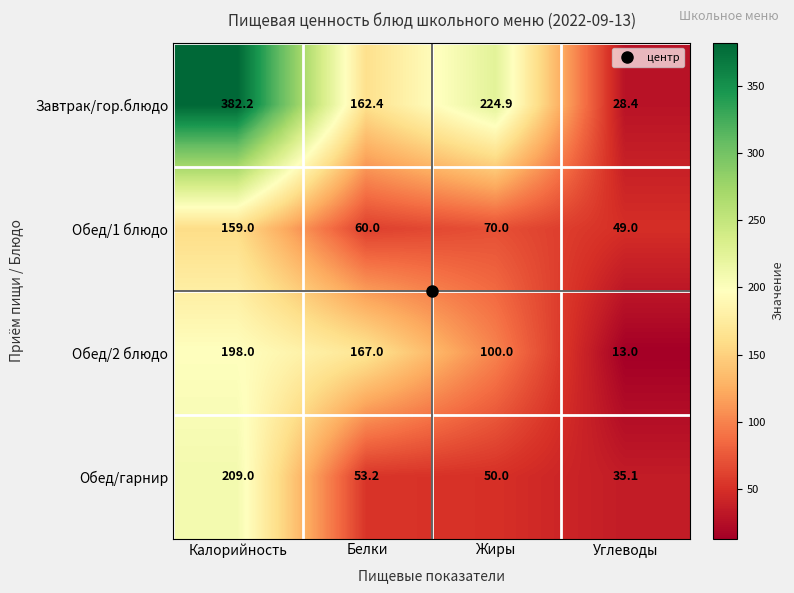

What value does the Завтрак/гор.блюдо series have at Калорийность?

382.2